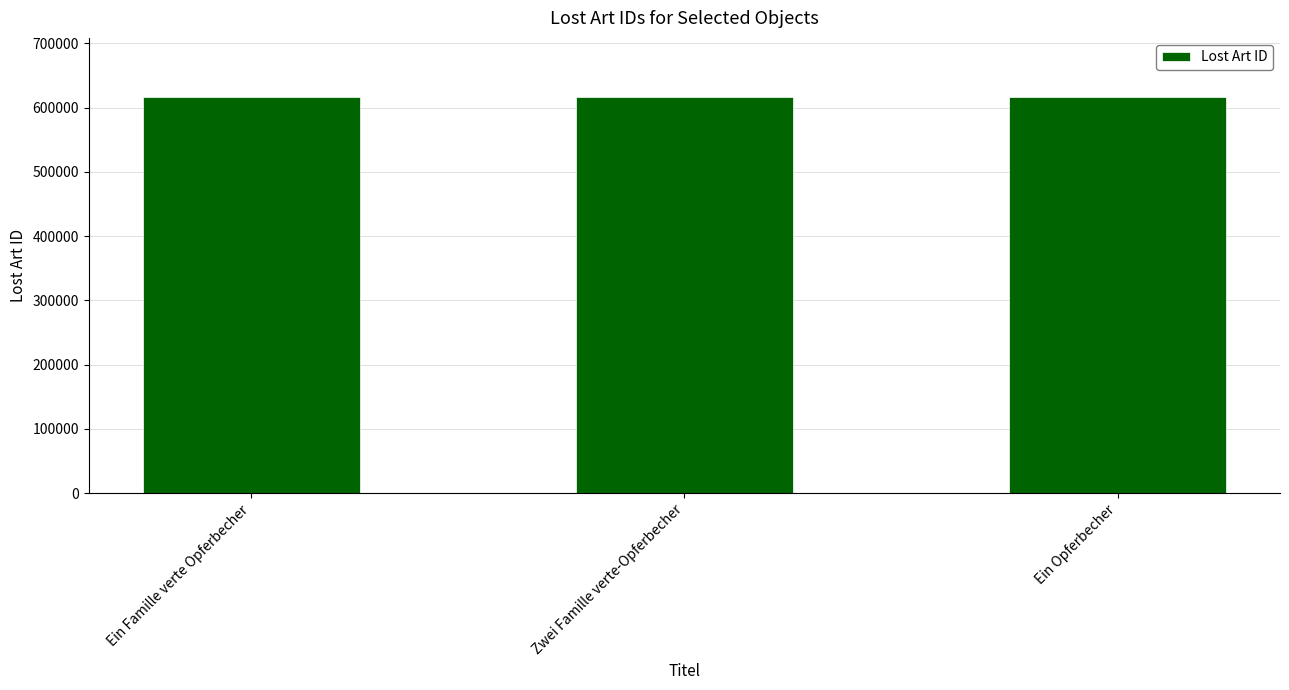

What is the maximum value shown in the chart?

616128